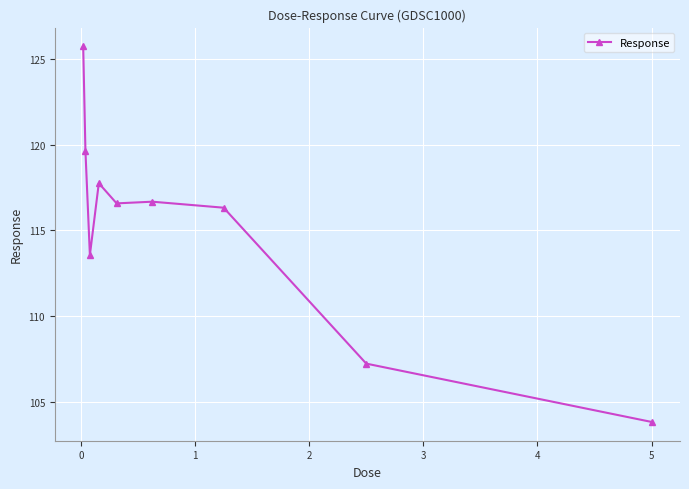

Reading right to left, transcribe all the data shown in this chart.

103.8	107.2	116.3	116.7	116.6	117.8	113.6	119.7	125.7